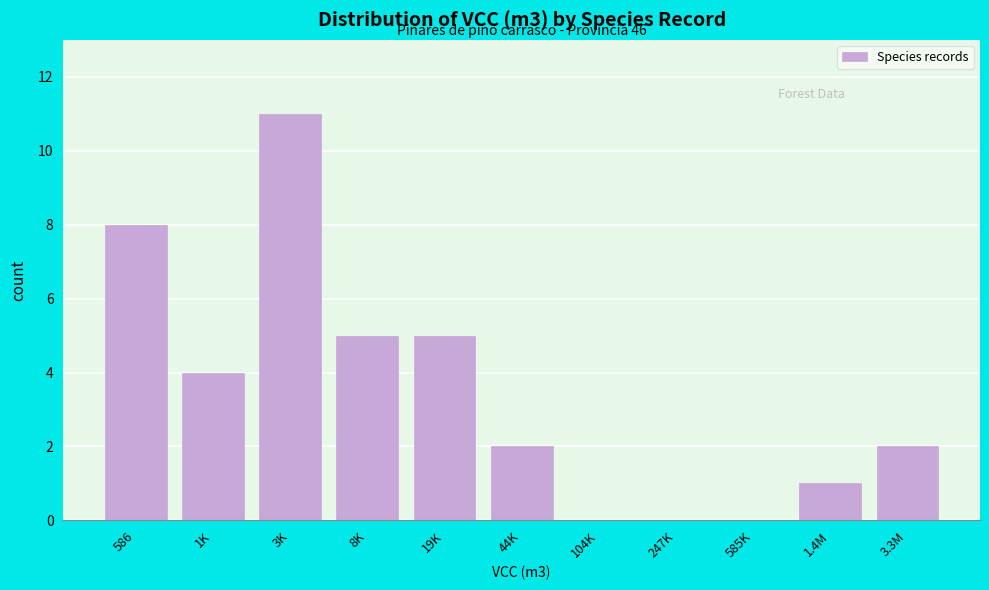

Reading left to right, transcribe all the data shown in this chart.

586=8	1K=4	3K=11	8K=5	19K=5	44K=2	104K=0	247K=0	585K=0	1.4M=1	3.3M=2